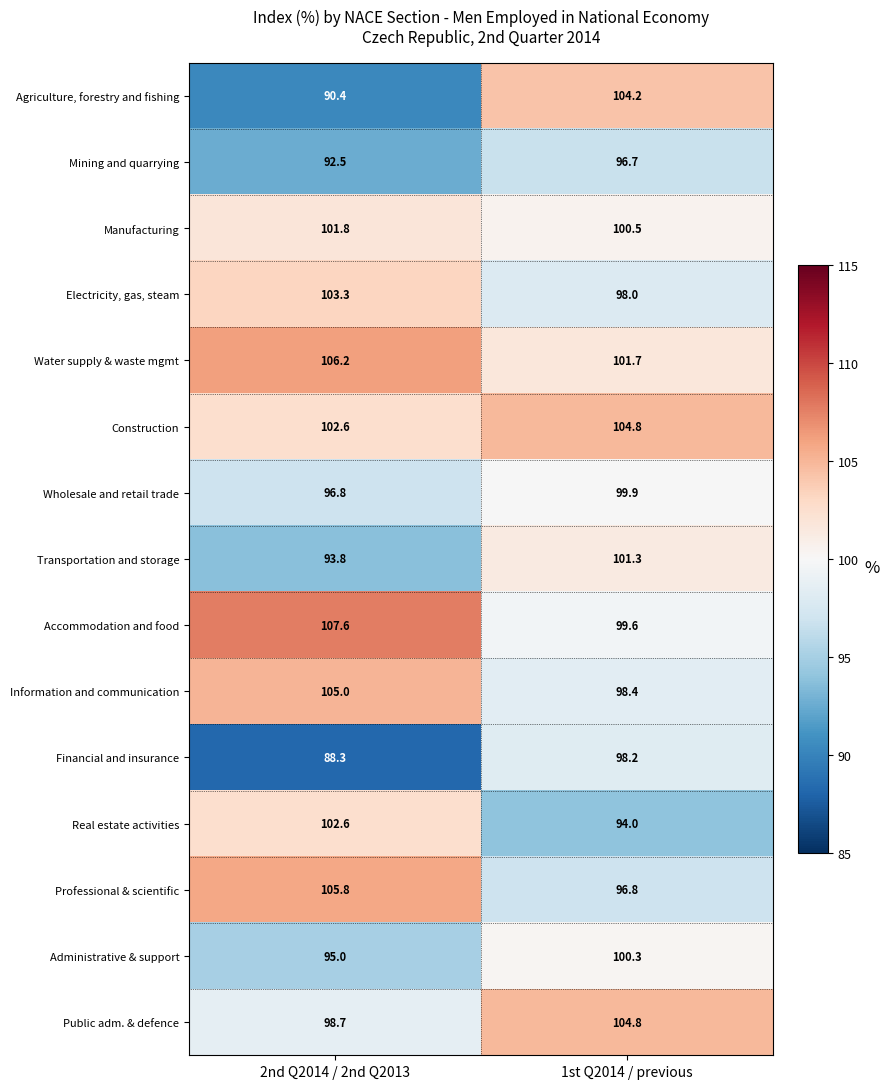

What is the difference between the Construction values at 1st Q2014 / previous and 2nd Q2014 / 2nd Q2013?

2.2